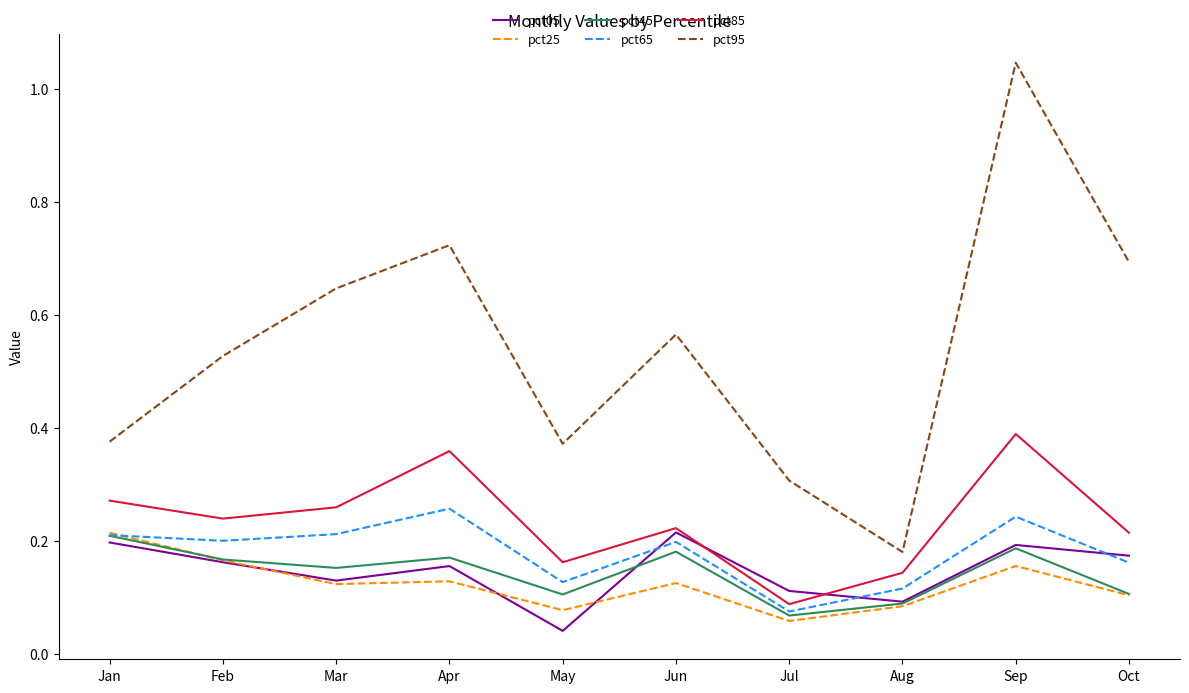

What is the total value across all series at Oct?

1.4